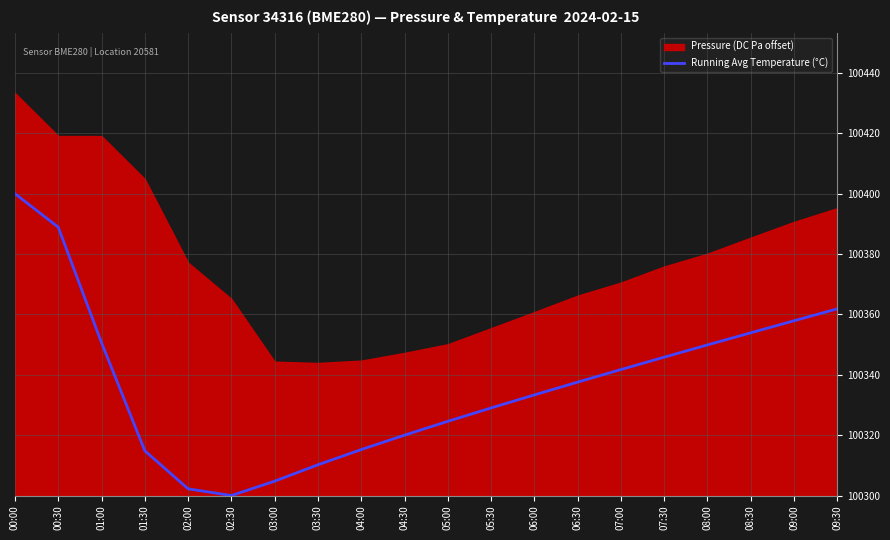

Reading right to left, what are all the values shown in this chart?

09:30=61.9	09:00=57.9	08:30=53.9	08:00=49.9	07:30=45.8	07:00=41.7	06:30=37.6	06:00=33.3	05:30=29.0	05:00=24.6	04:30=20.0	04:00=15.2	03:30=10.2	03:00=4.8	02:30=0.0	02:00=2.2	01:30=14.8	01:00=50.6	00:30=88.9	00:00=100.0